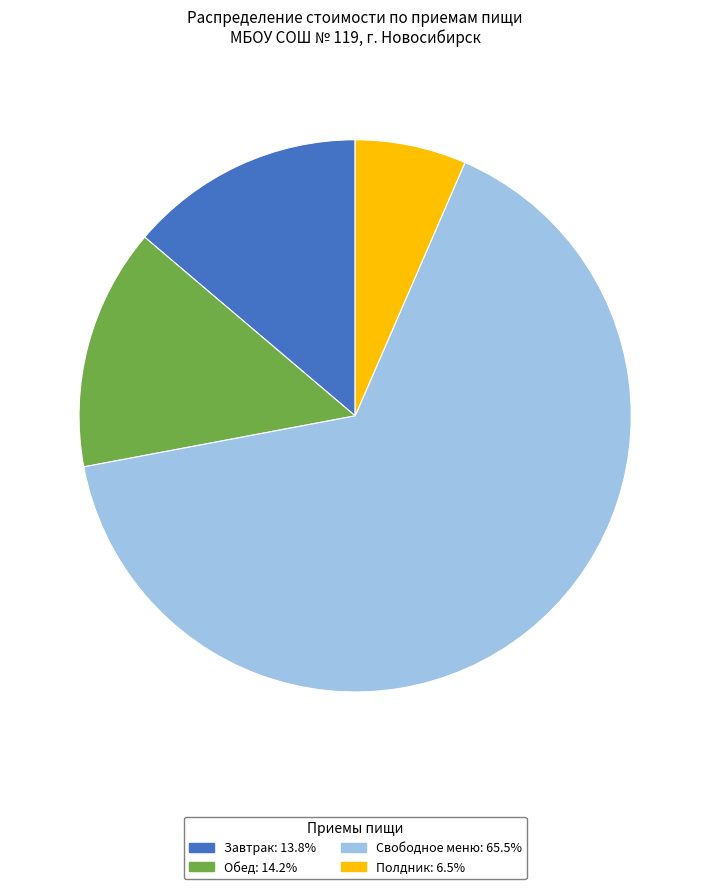

Count the number of slices in the pie.

4